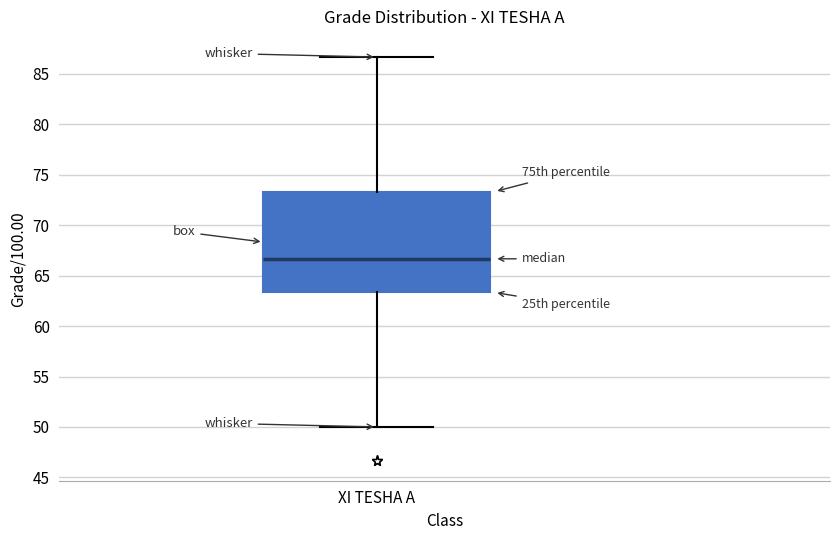

Transcribe this box plot: give where the median line is, the range the box spans, and where the two whiskers end, as read against the y-axis. The values are not printed on the chart, so give them approximately, as read against the axis.

median 66.5, box 63.5 to 73.5, whiskers 50.0 to 86.5